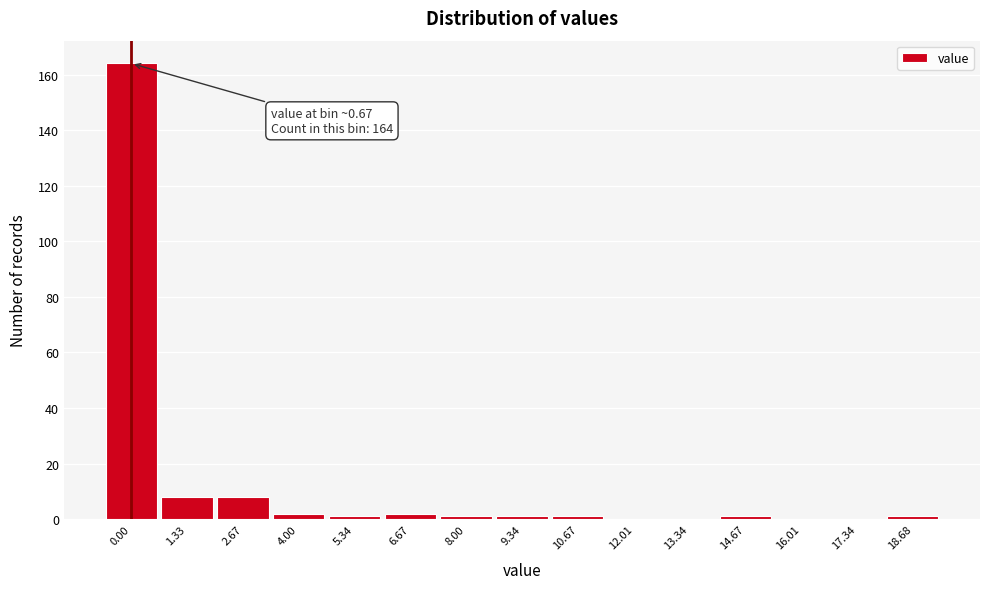

Reading left to right, list all the values displayed in this chart.

0.00=164	1.33=8	2.67=8	4.00=2	5.34=1	6.67=2	8.00=1	9.34=1	10.67=1	12.01=0	13.34=0	14.67=1	16.01=0	17.34=0	18.68=1